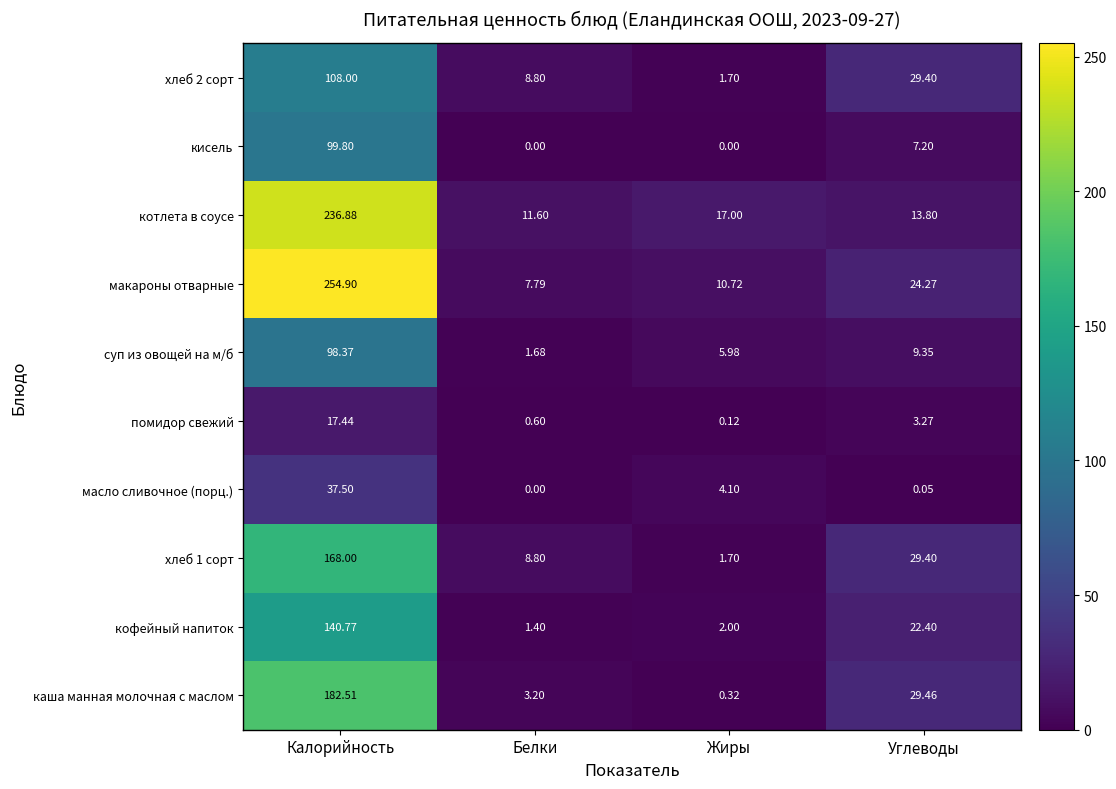

Where does the помидор свежий series first go above 3?

Калорийность